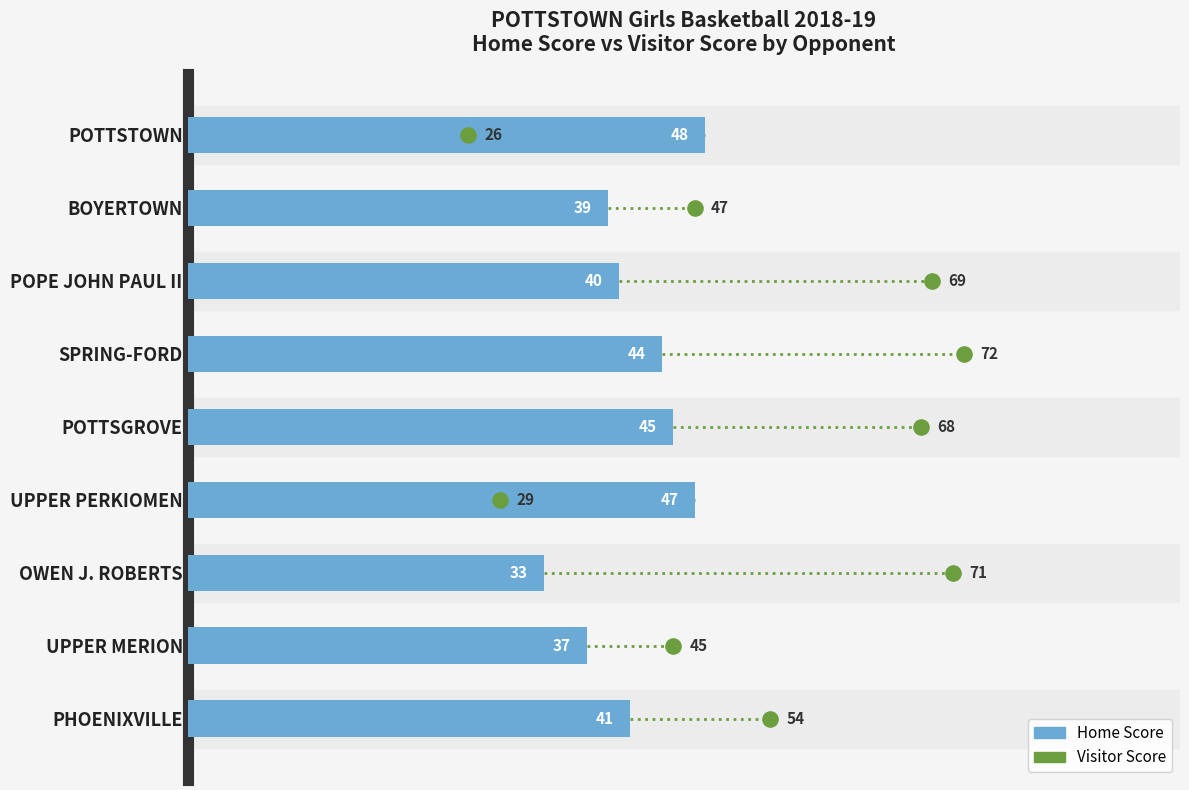

Which series contains the lowest Y value?

Visitor Score